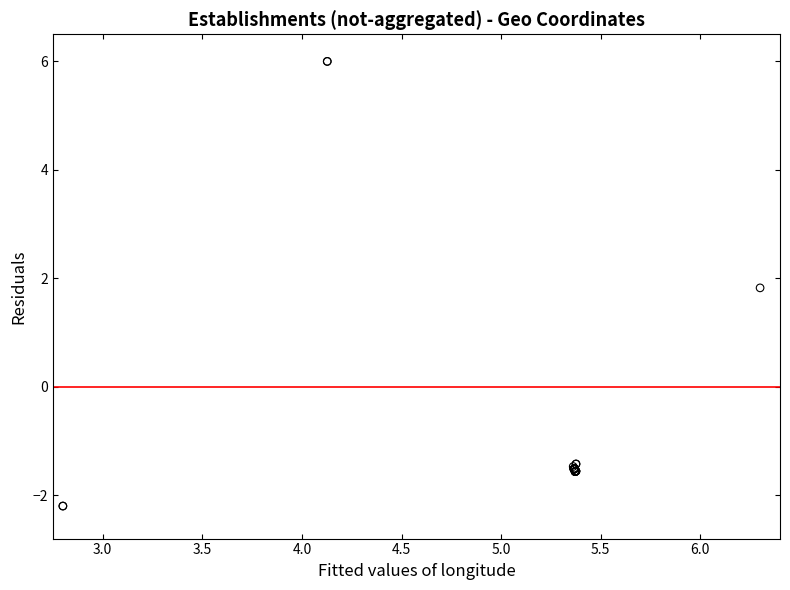

What Y value in the scatter plot is closest to 1?

1.8